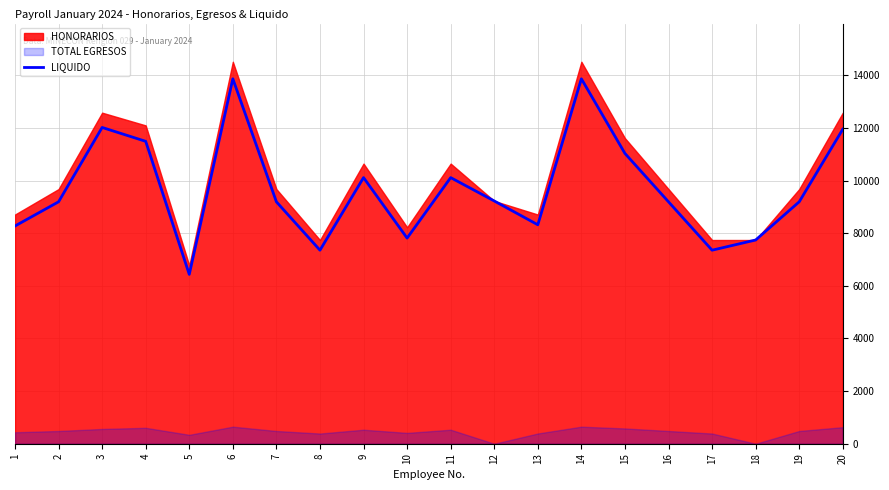

Which label corresponds to the largest value in the chart?

6